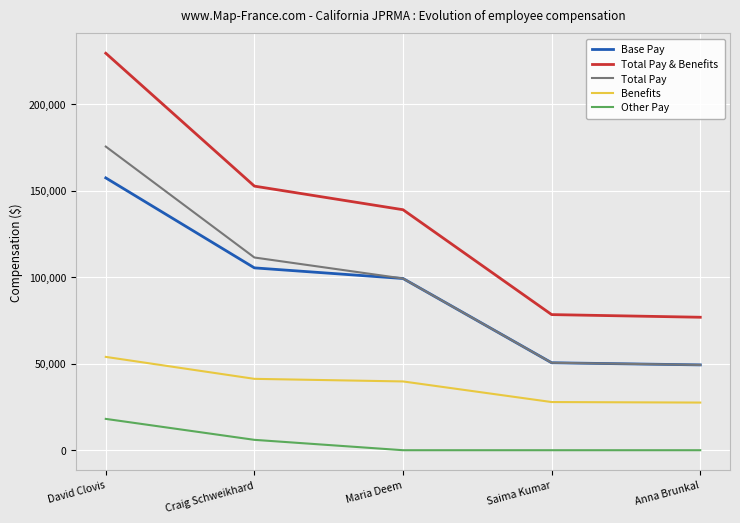

Is the value of Total Pay & Benefits at Anna Brunkal greater than the value of Base Pay at Maria Deem?

No